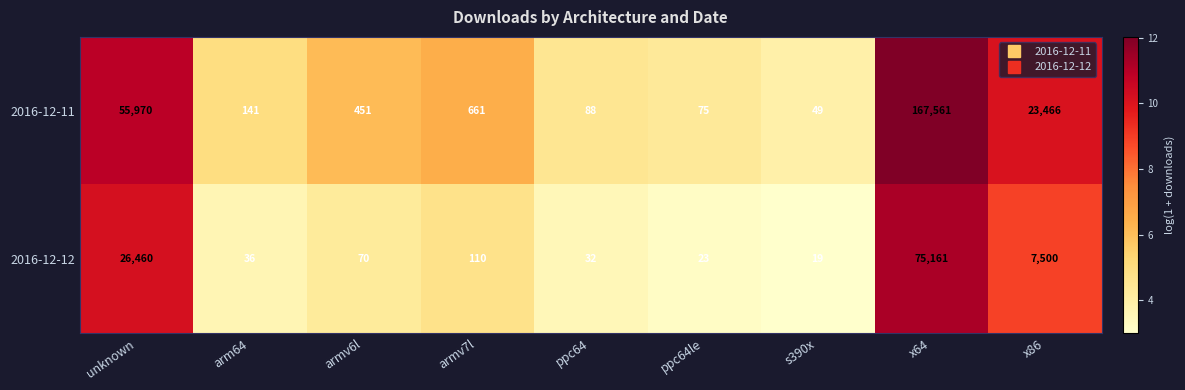

The 2016-12-12 series shows 21760 at x64. True or false?

False